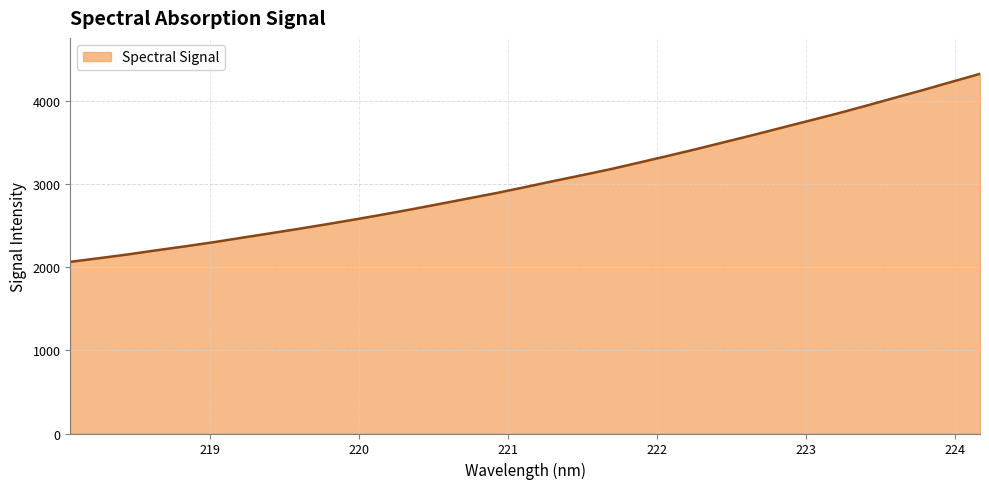

What is the maximum value shown in the chart?

4330.6